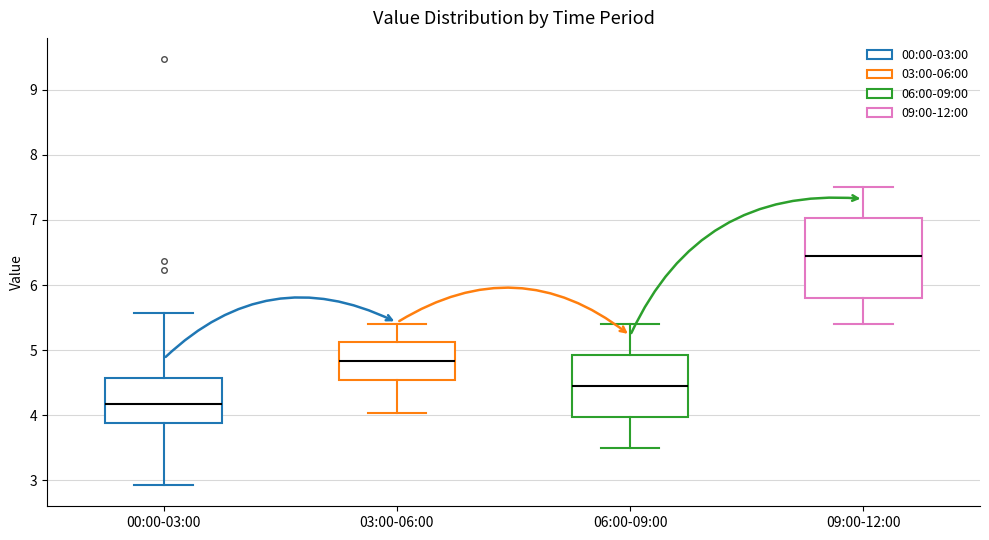

Reading left to right, read every box against the y-axis: the position of its median line, the range the box covers, and the ends of its whiskers. The values are not printed on the chart, so give them approximately, as read against the axis.

00:00-03:00: median 4.2, box 3.9 to 4.6, whiskers 2.9 to 5.6
03:00-06:00: median 4.8, box 4.5 to 5.1, whiskers 4.0 to 5.4
06:00-09:00: median 4.5, box 4.0 to 4.9, whiskers 3.5 to 5.4
09:00-12:00: median 6.5, box 5.8 to 7.0, whiskers 5.4 to 7.5